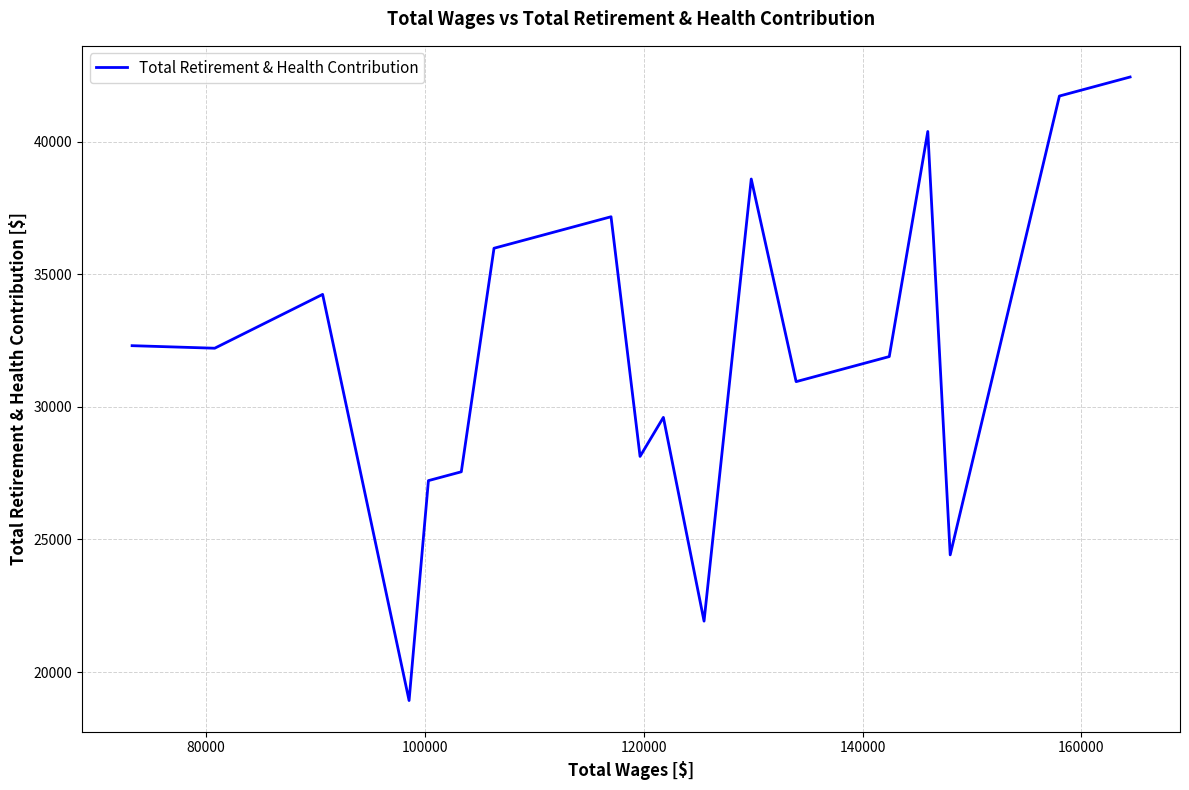

What is the smallest value displayed?

18924